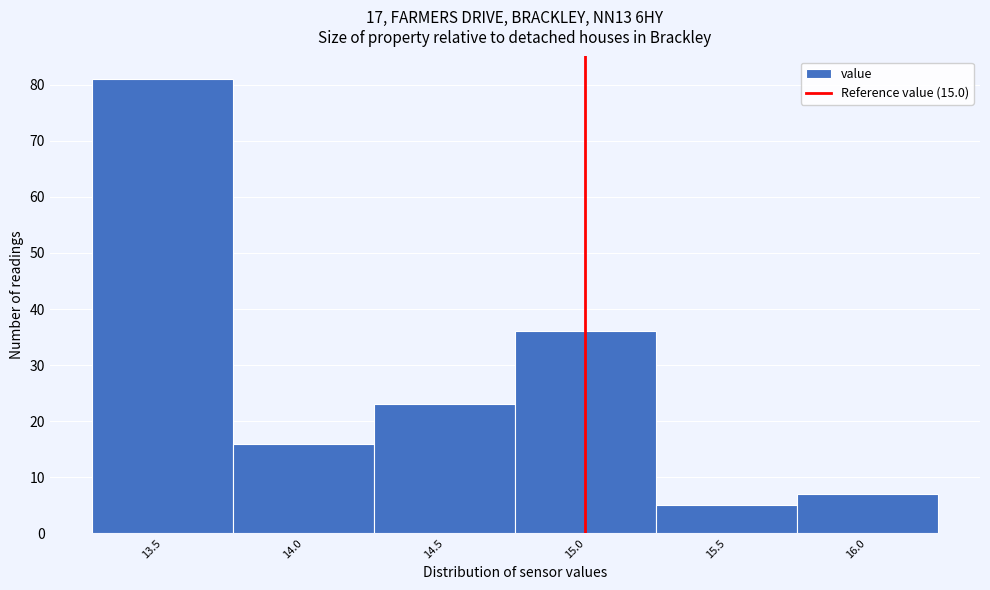

Reading left to right, list every bar in this chart as the range it spans on the x-axis followed by its height. The values are not printed on the chart, so give them approximately, as read against the axis.

13.25 to 13.75: 81
13.75 to 14.25: 16
14.25 to 14.75: 23
14.75 to 15.25: 36
15.25 to 15.75: 5
15.75 to 16.25: 7